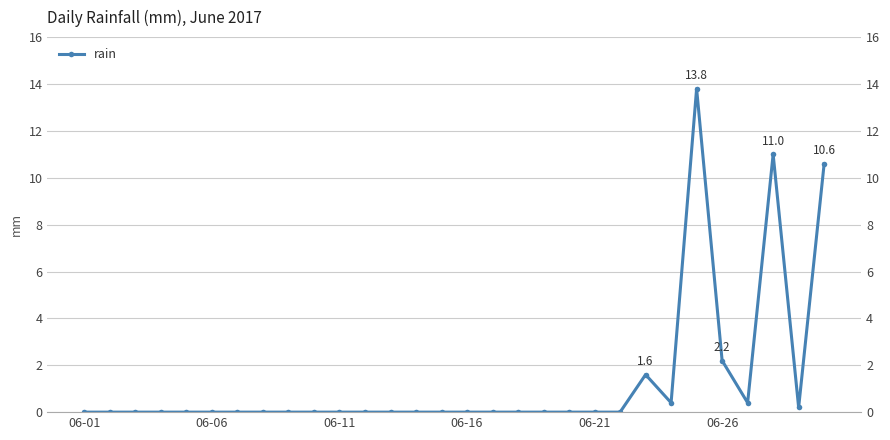

What position from the left is 06-21?

5